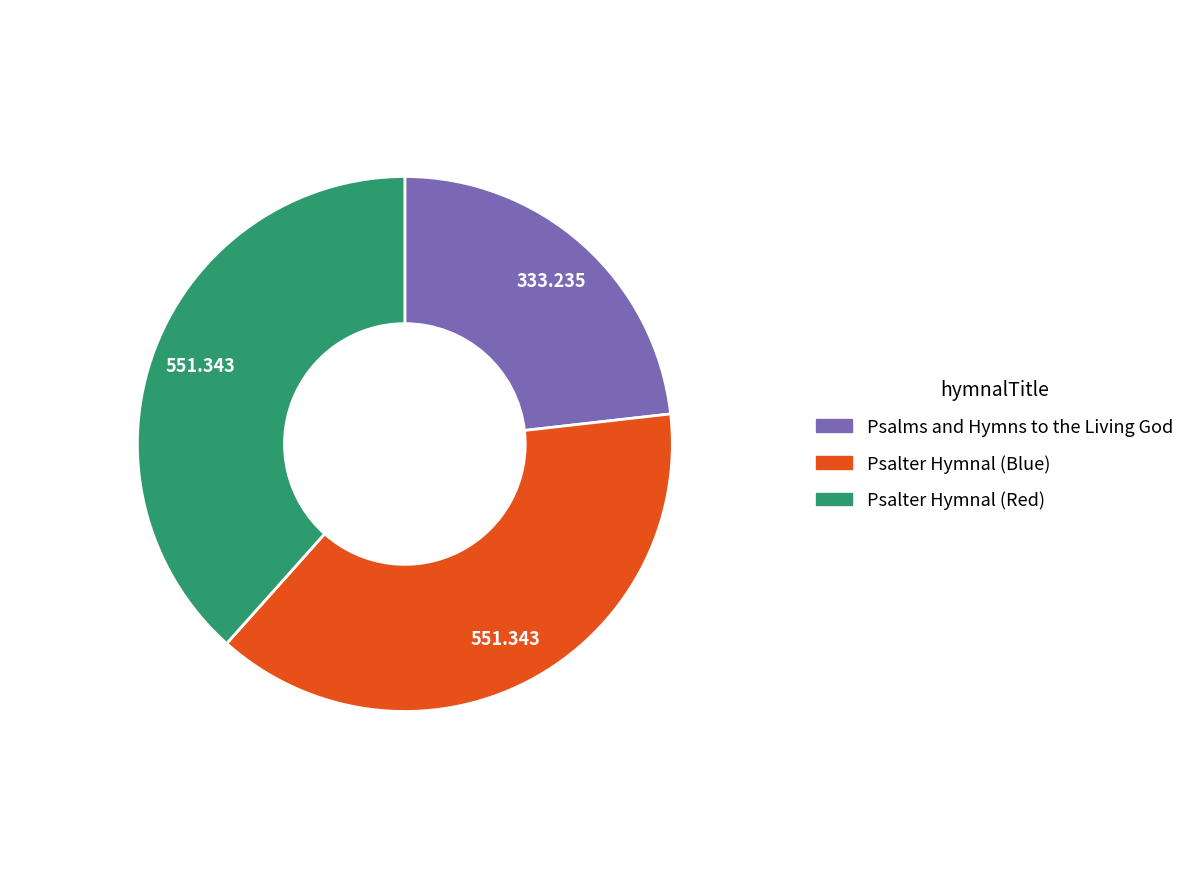

Does any single category account for the majority?

No